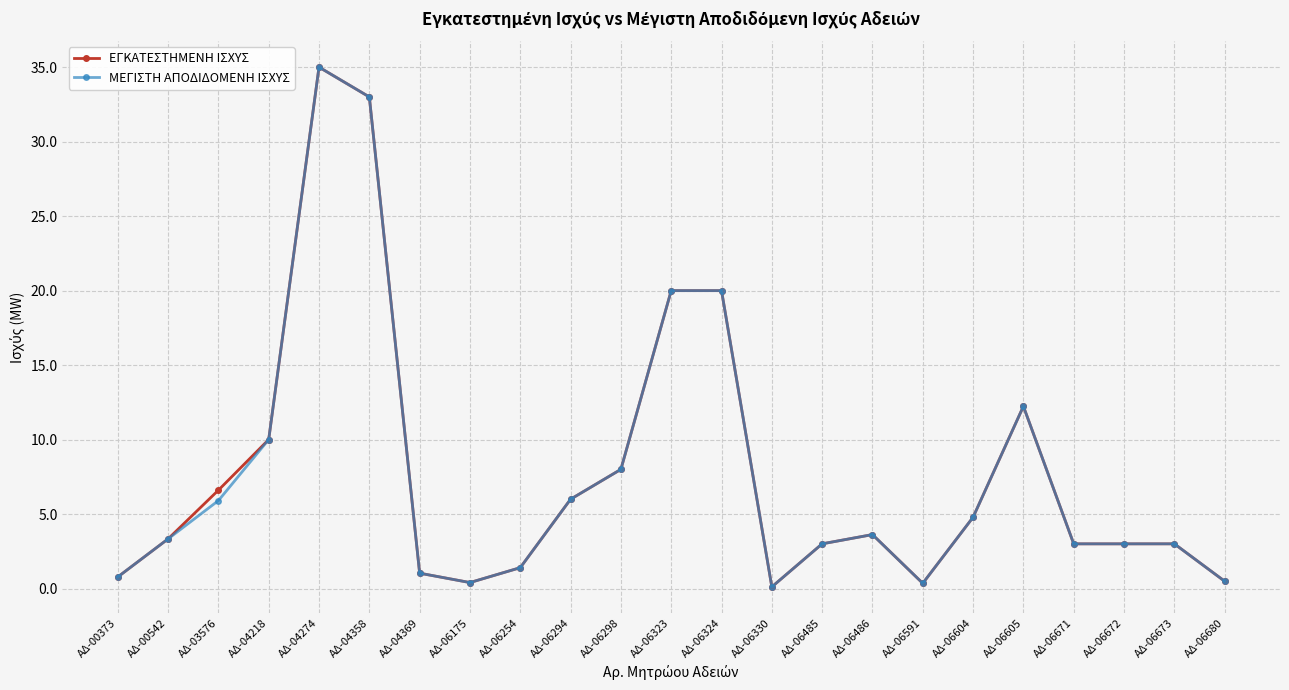

What is the total value across all series at ΑΔ-06175?

0.8